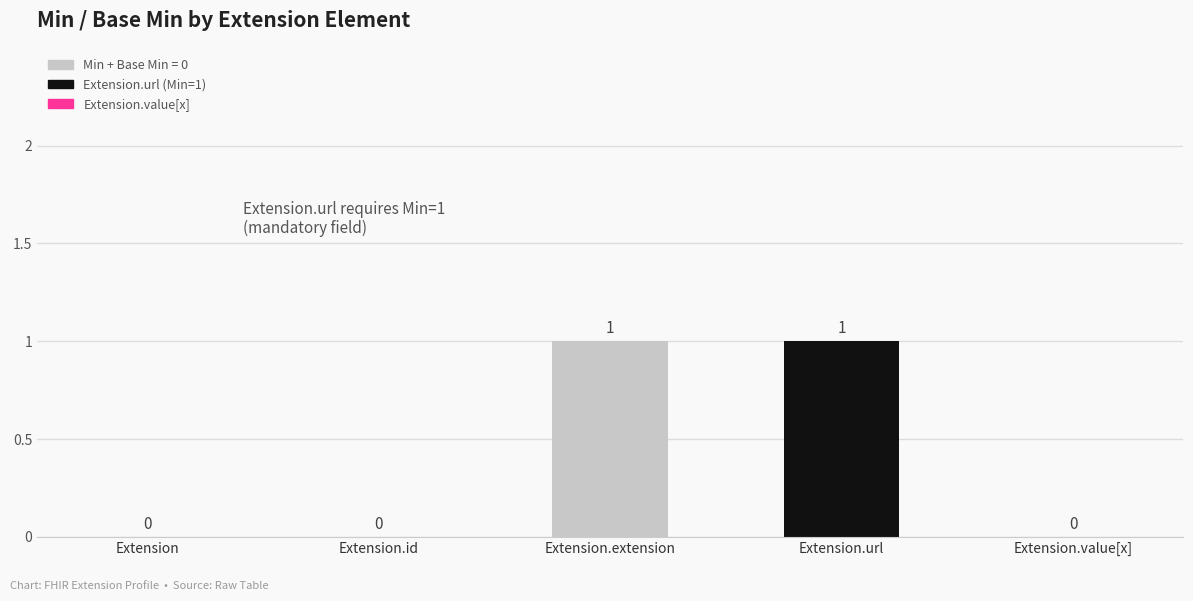

What is the ratio of the value at Extension.extension to the value at Extension.url?

1.0